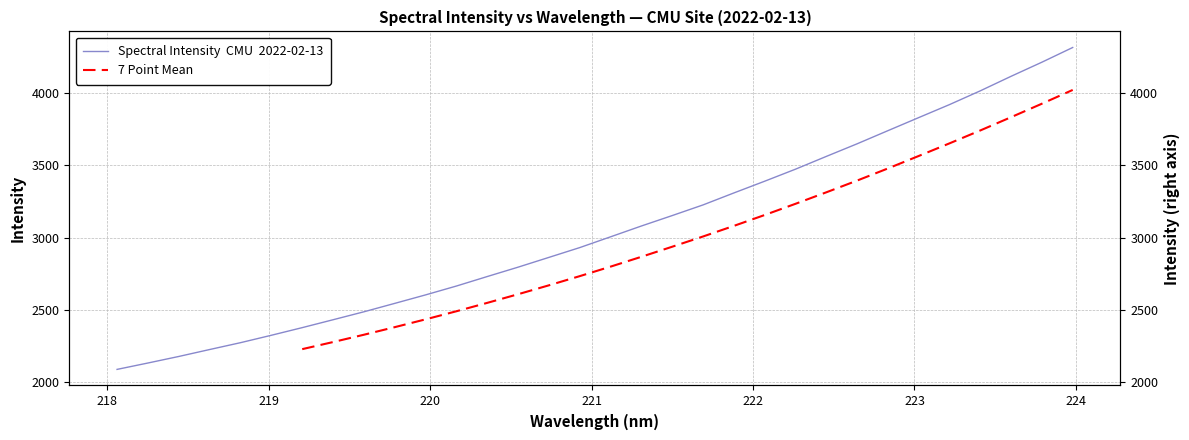

What is the maximum value shown in the chart?

4315.5